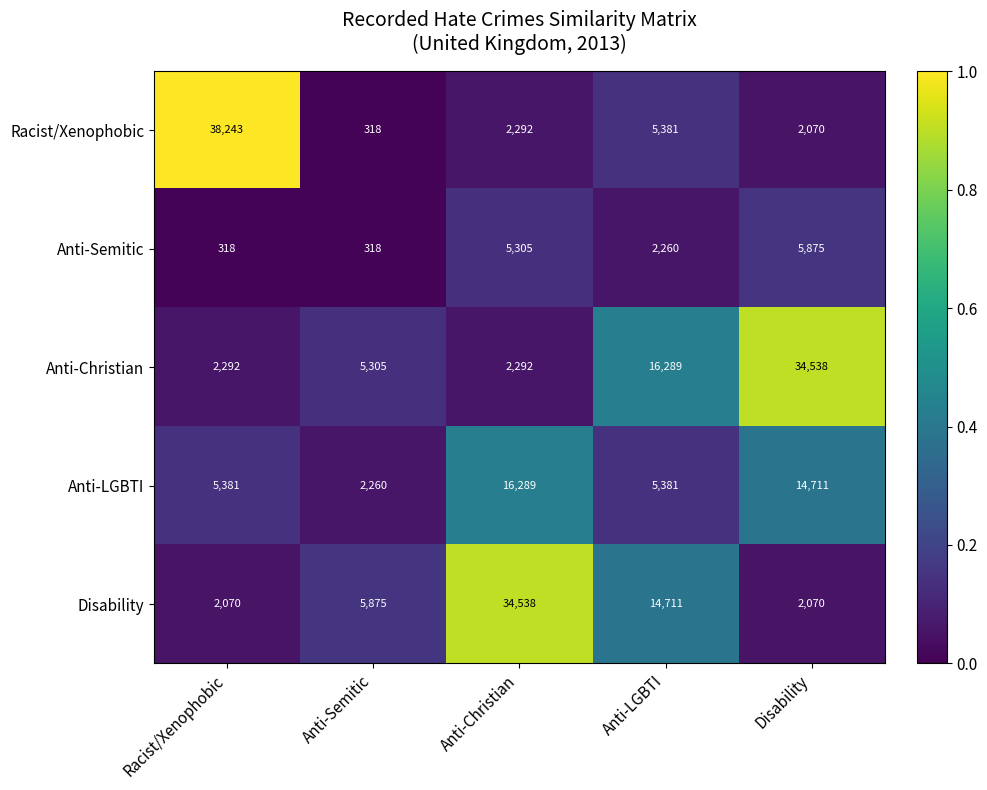

What is the sum of the Disability values at Anti-Christian and Anti-Semitic?

40413